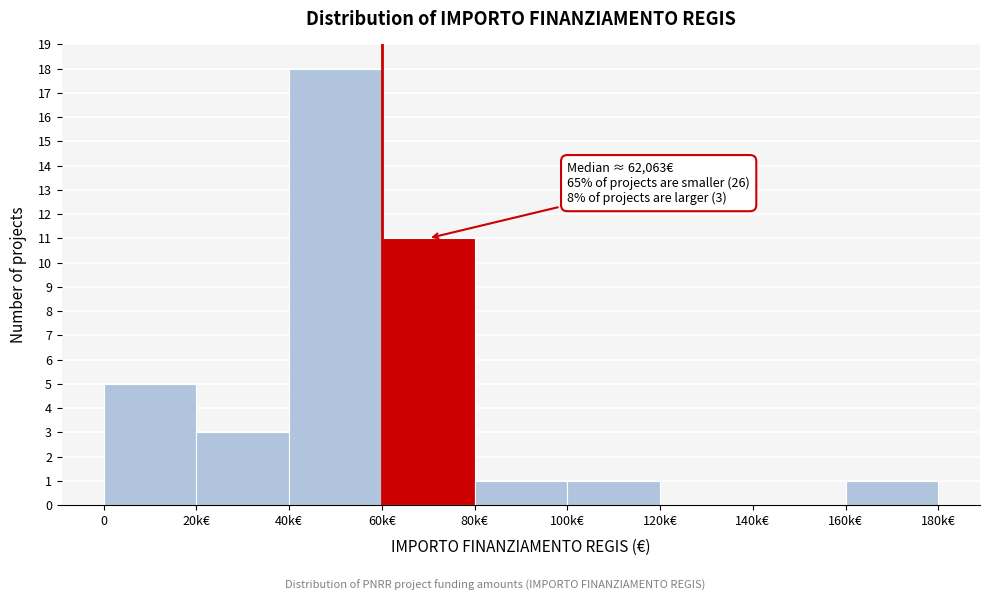

Reading right to left, what are all the values shown in this chart?

160k€=1	140k€=0	120k€=0	100k€=1	80k€=1	60k€=11	40k€=18	20k€=3	0=5